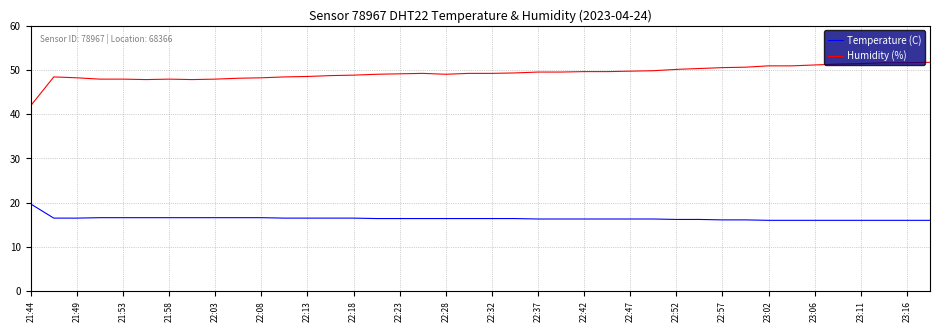

Which series has the largest total across all categories?

Humidity (%)